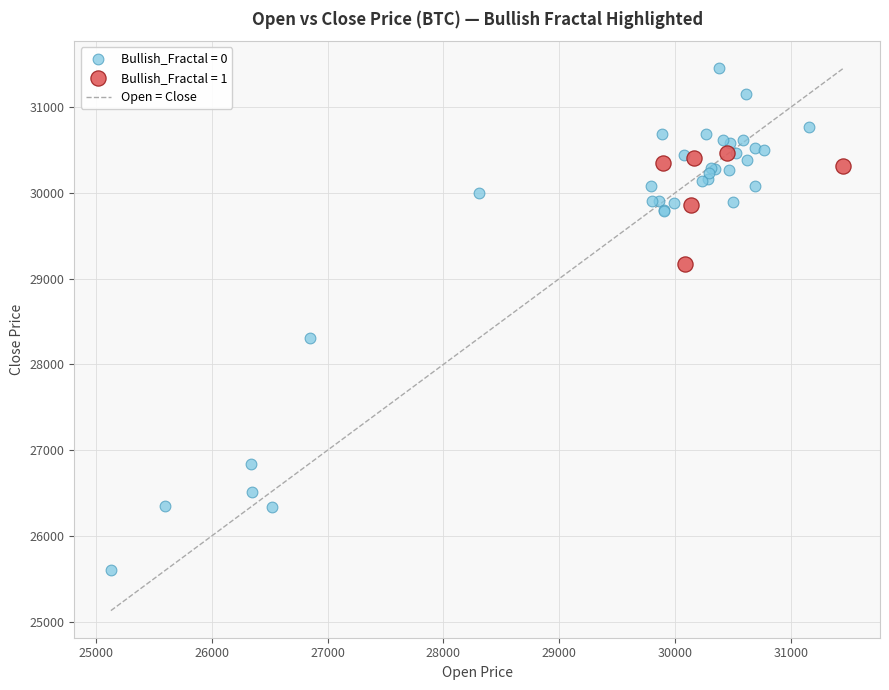

Which series contains the highest Y value?

Bullish_Fractal = 0